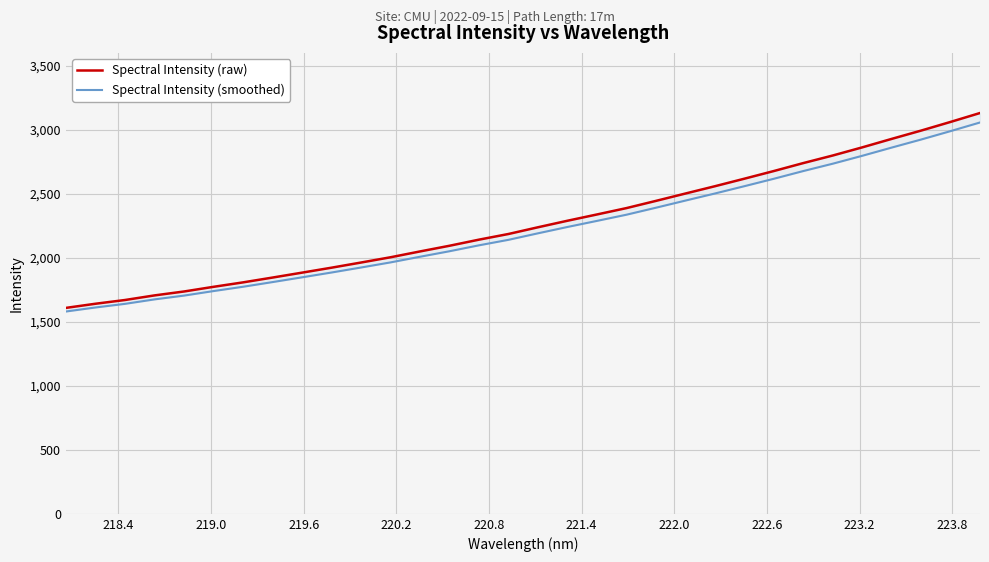

Reading right to left, list all the values displayed in this chart.

Spectral Intensity (raw): 3129.3	3059.7	2992.0	2927.2	2861.0	2797.5	2738.4	2676.2	2616.4	2557.6	2500.7	2443.2	2386.9	2337.2	2288.3	2237.3	2184.9	2140.7	2093.0	2048.6	2003.1	1962.0	1921.7	1883.0	1844.6	1807.0	1772.3	1735.9	1705.3	1669.4	1640.2	1607.9
Spectral Intensity (smoothed): 3055.4	2987.9	2922.3	2859.4	2795.2	2733.6	2676.2	2615.9	2557.9	2500.9	2445.6	2389.9	2335.3	2287.1	2239.6	2190.2	2139.4	2096.5	2050.2	2007.2	1963.0	1923.2	1884.1	1846.5	1809.3	1772.8	1739.2	1703.8	1674.1	1639.3	1611.0	1579.6